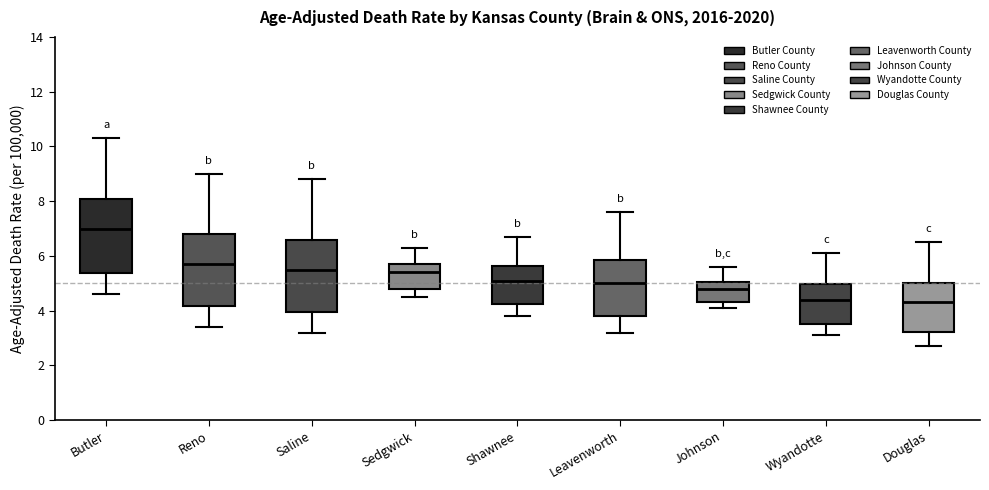

Reading left to right, read every box against the y-axis: the position of its median line, the range the box covers, and the ends of its whiskers. The values are not printed on the chart, so give them approximately, as read against the axis.

Butler: median 7.0, box 5.4 to 8.0, whiskers 4.6 to 10.4
Reno: median 5.8, box 4.2 to 6.8, whiskers 3.4 to 9.0
Saline: median 5.6, box 4.0 to 6.6, whiskers 3.2 to 8.8
Sedgwick: median 5.4, box 4.8 to 5.6, whiskers 4.6 to 6.4
Shawnee: median 5.2, box 4.2 to 5.6, whiskers 3.8 to 6.8
Leavenworth: median 5.0, box 3.8 to 5.8, whiskers 3.2 to 7.6
Johnson: median 4.8, box 4.4 to 5.0, whiskers 4.2 to 5.6
Wyandotte: median 4.4, box 3.6 to 5.0, whiskers 3.2 to 6.2
Douglas: median 4.4, box 3.2 to 5.0, whiskers 2.8 to 6.6